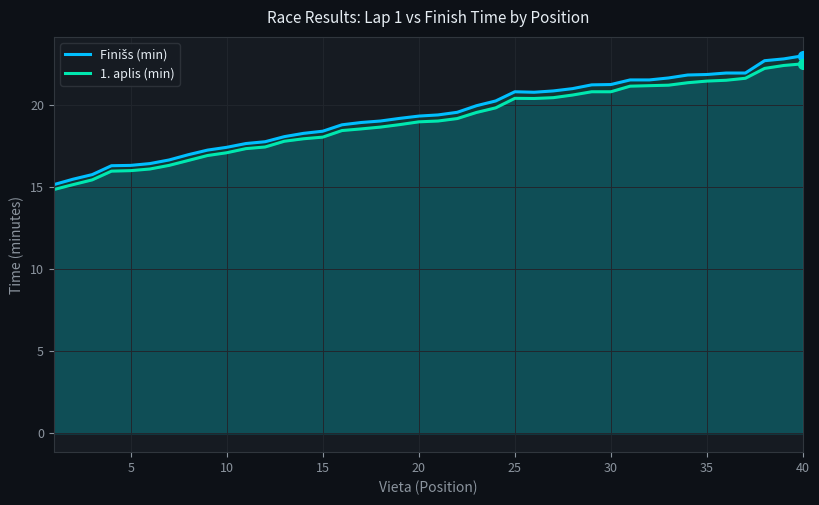

Rank the series by their average value, from highest to lowest.

Finišs (min), 1. aplis (min)